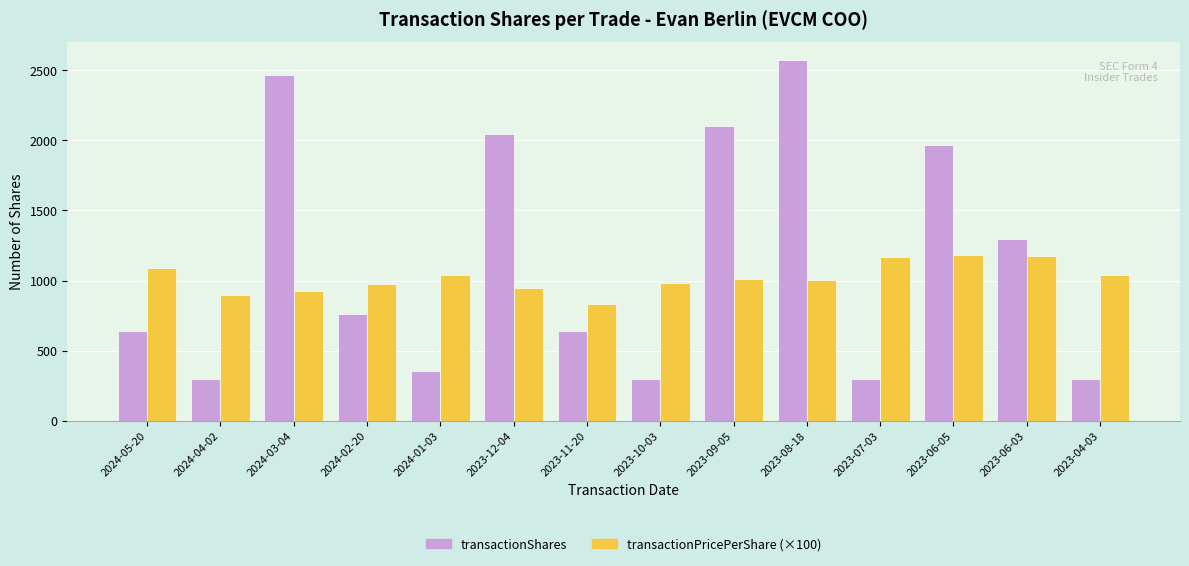

What is the label of the 10th bar from the left?

2023-08-18